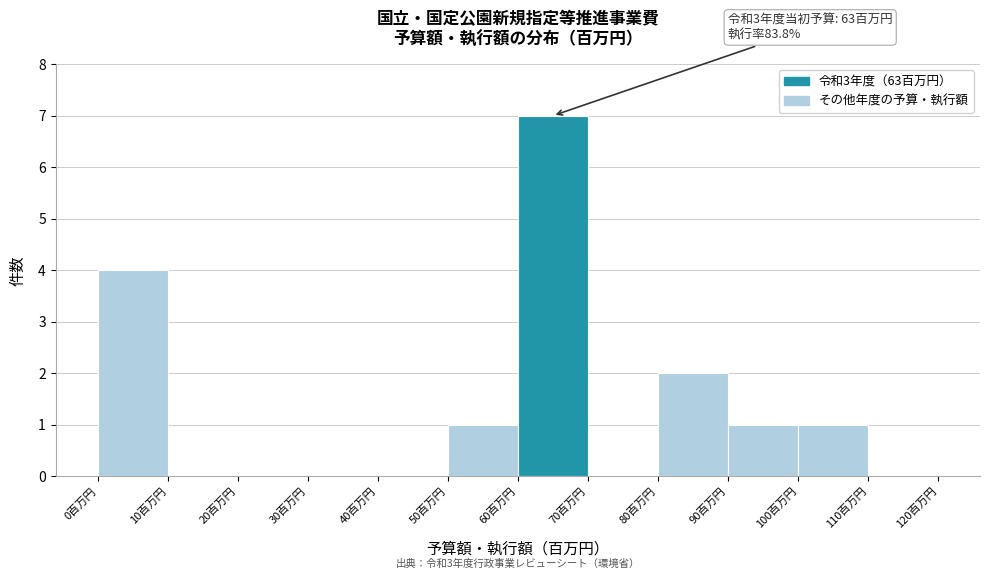

Which range on the x-axis has the tallest bar?

60 to 70